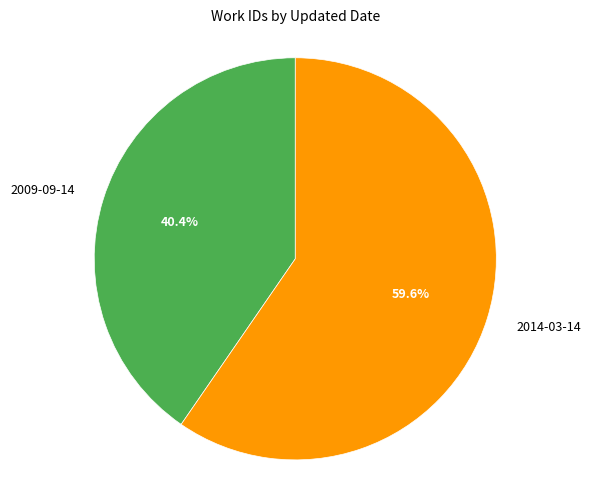

The 2014-03-14 slice represents 60% of the pie. True or false?

True